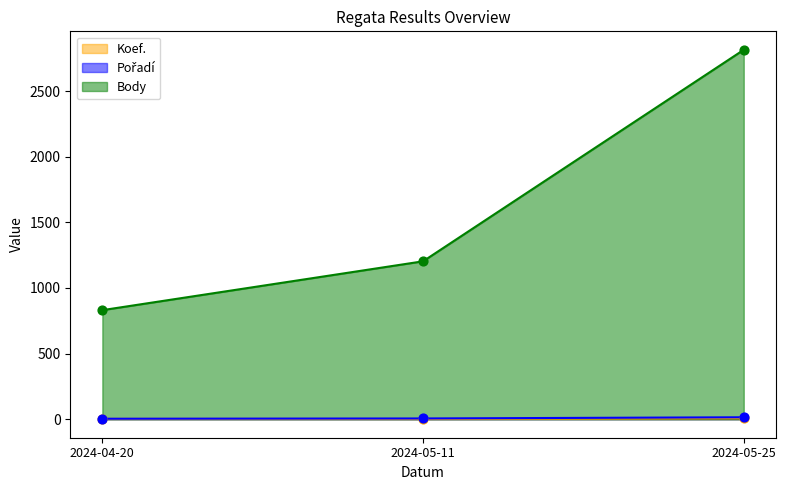

What is the total value across all series at 2024-05-25?

2836